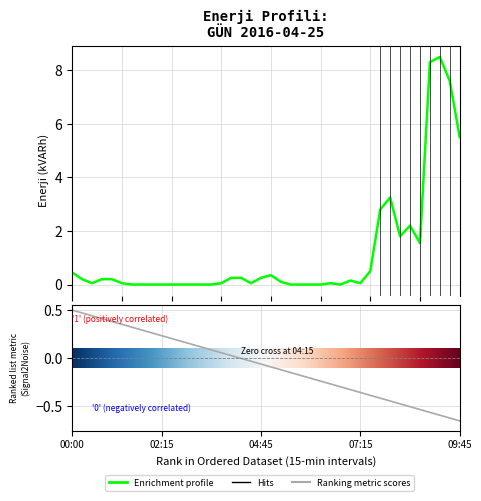

How many points are higher than both their immediate neighbors (excluding endpoints)?

6